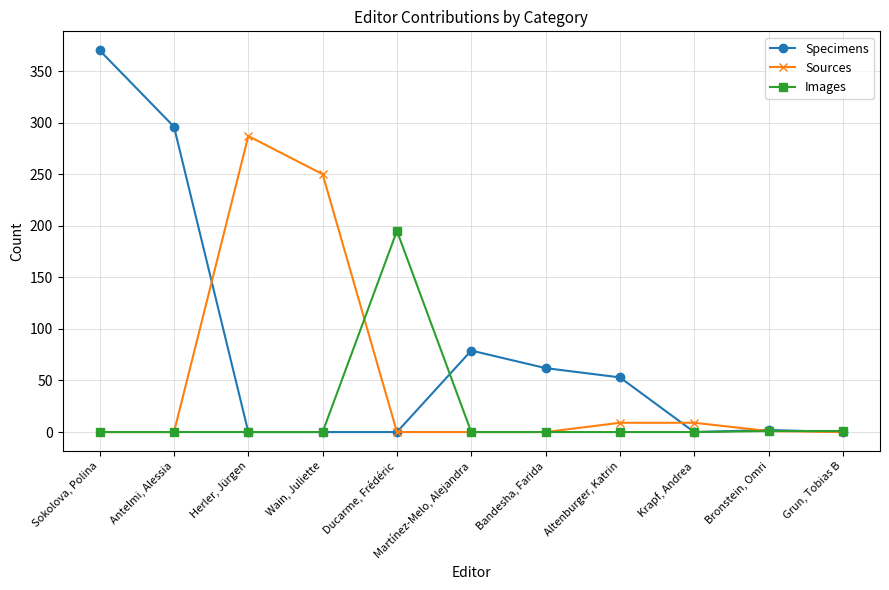

Count the number of categories in the chart.

11